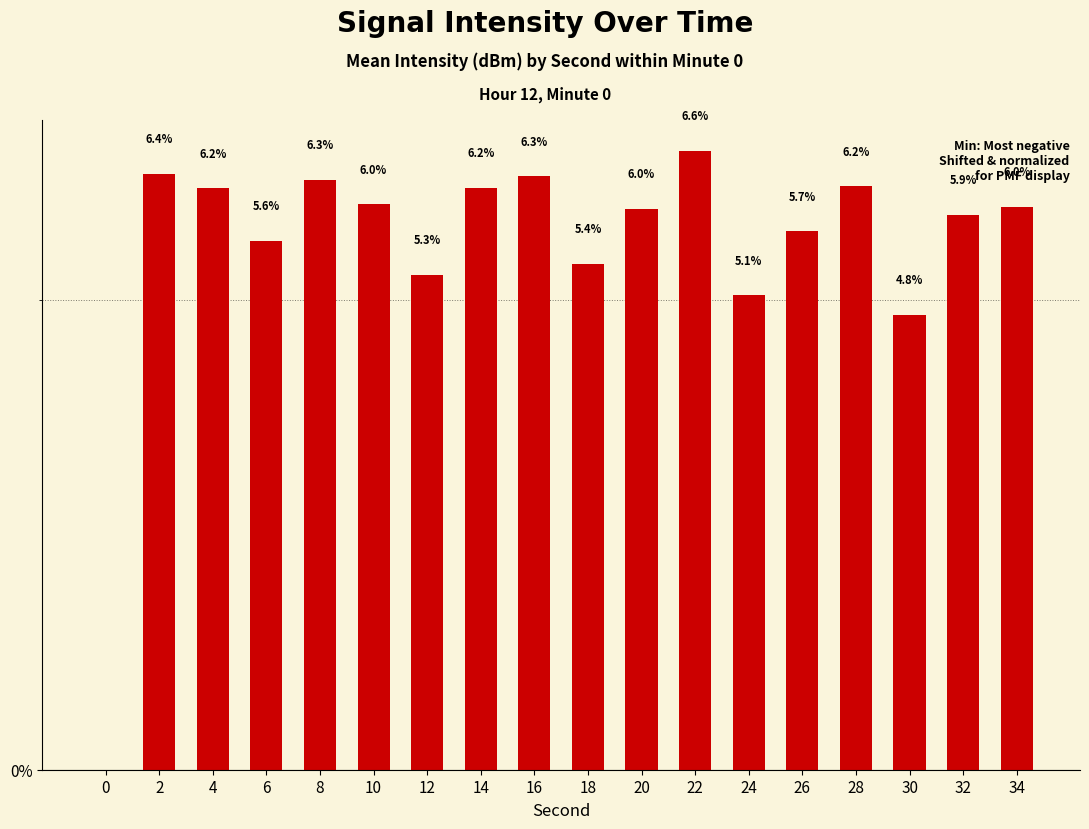

What is the greatest value displayed?

6.6